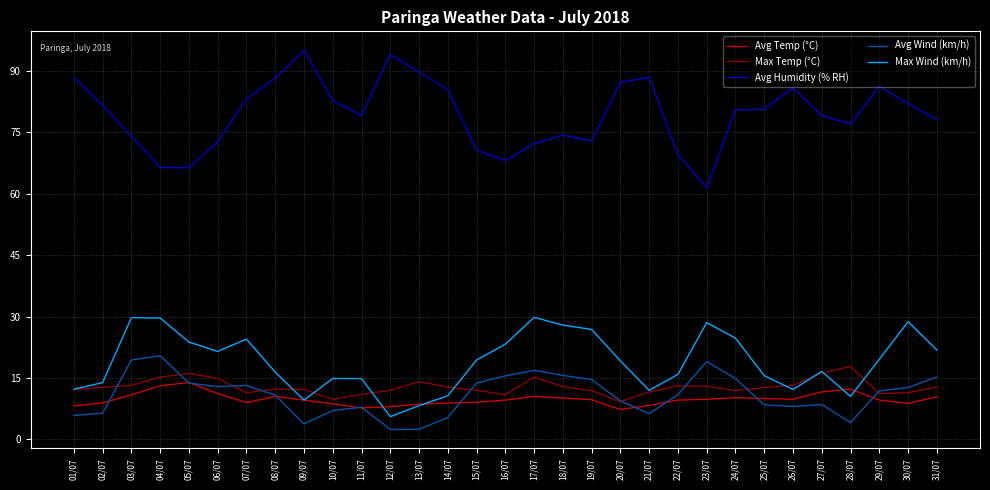

What is the total value across all series at 25/07?

127.3